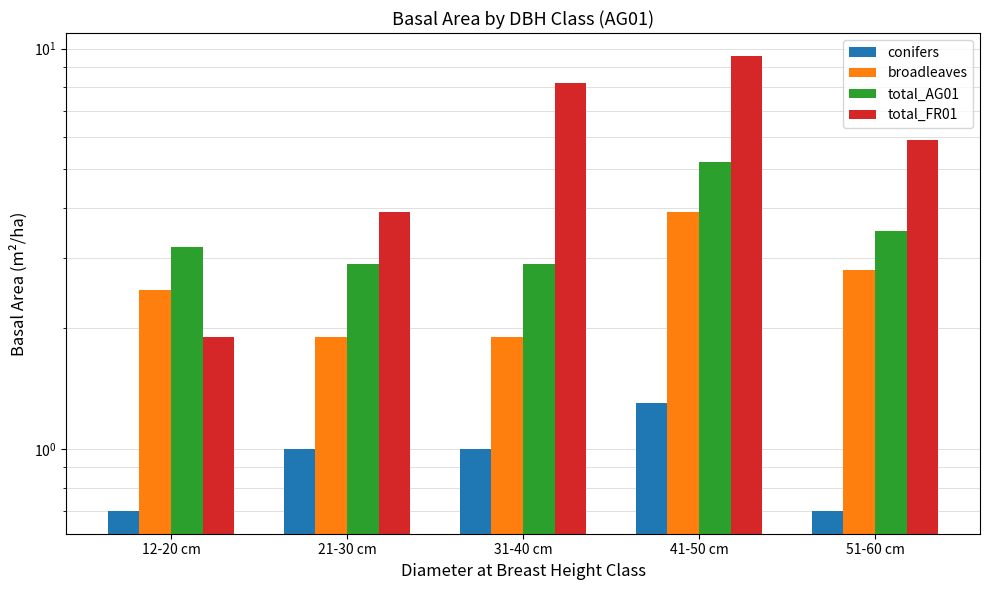

What is the sum of all total_FR01 values?

29.5